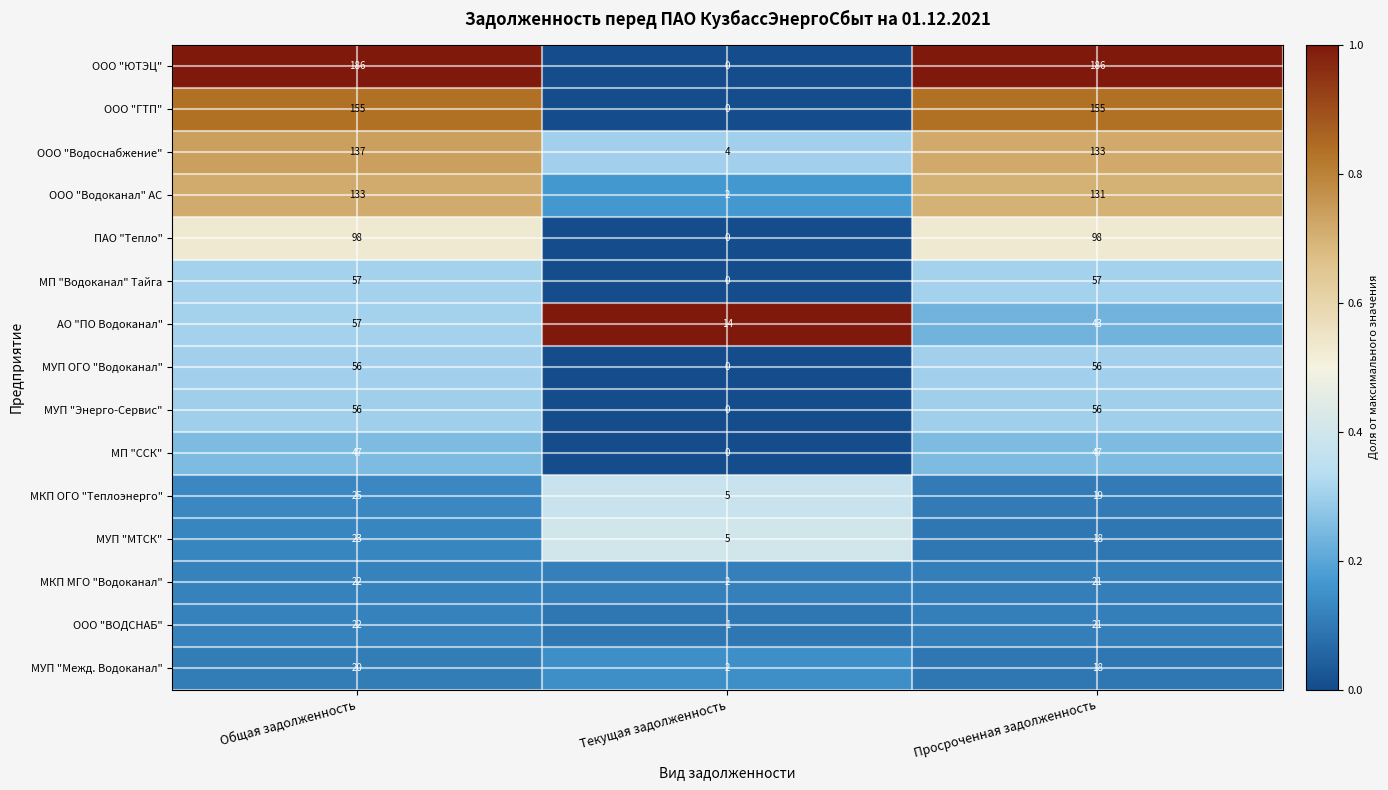

Rank the categories by ООО "Водоснабжение" value from lowest to highest.

Текущая задолженность, Просроченная задолженность, Общая задолженность